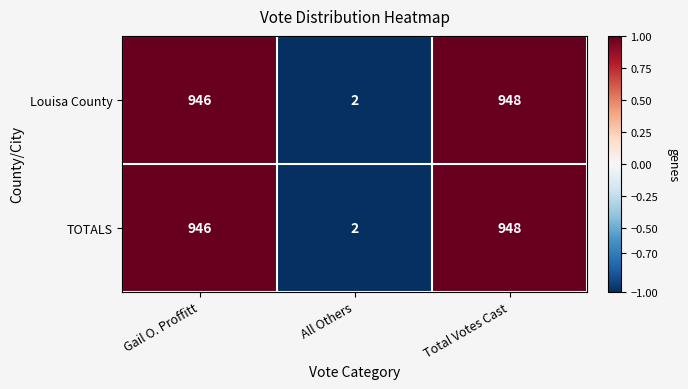

Where is Louisa County nearest to the value 475?

Gail O. Proffitt